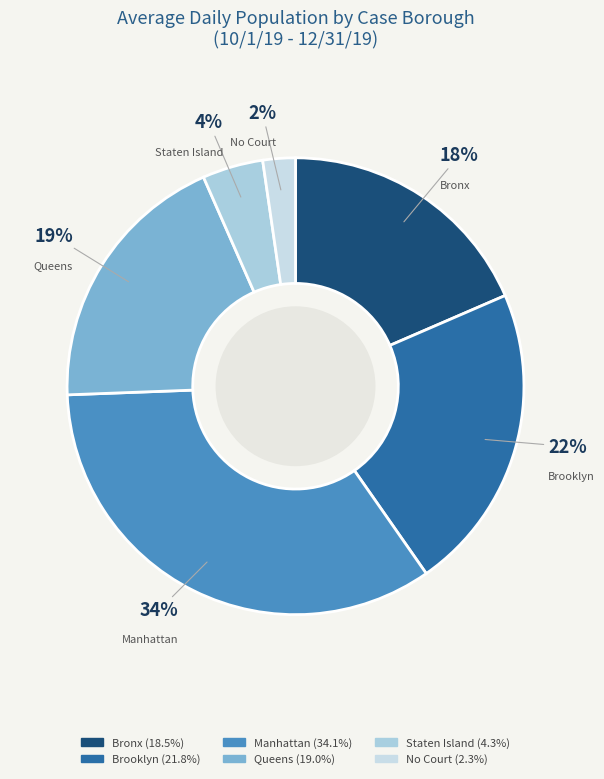

To the nearest percent, what portion does Staten Island represent?

4%